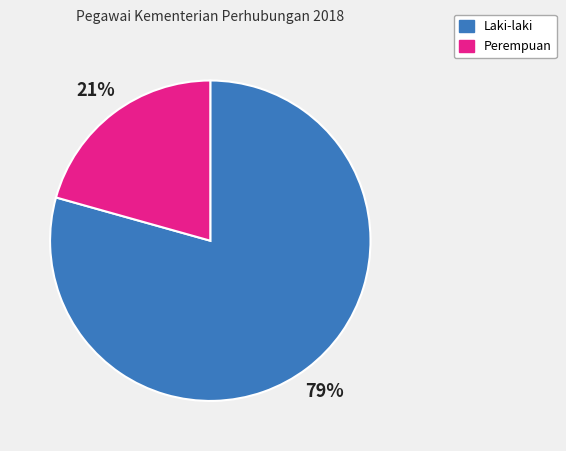

What percentage is the Perempuan slice, to the nearest percent?

21%